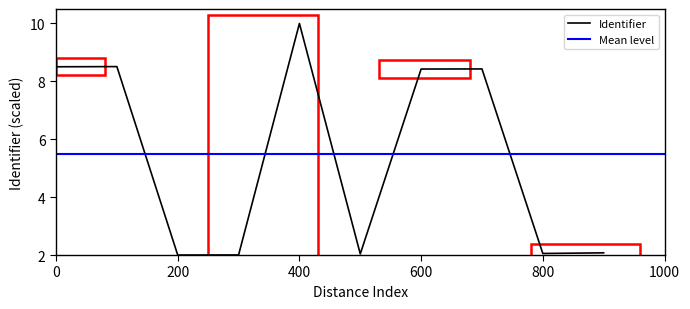

Is it true that Identifier equals 0.5 at 800?

False